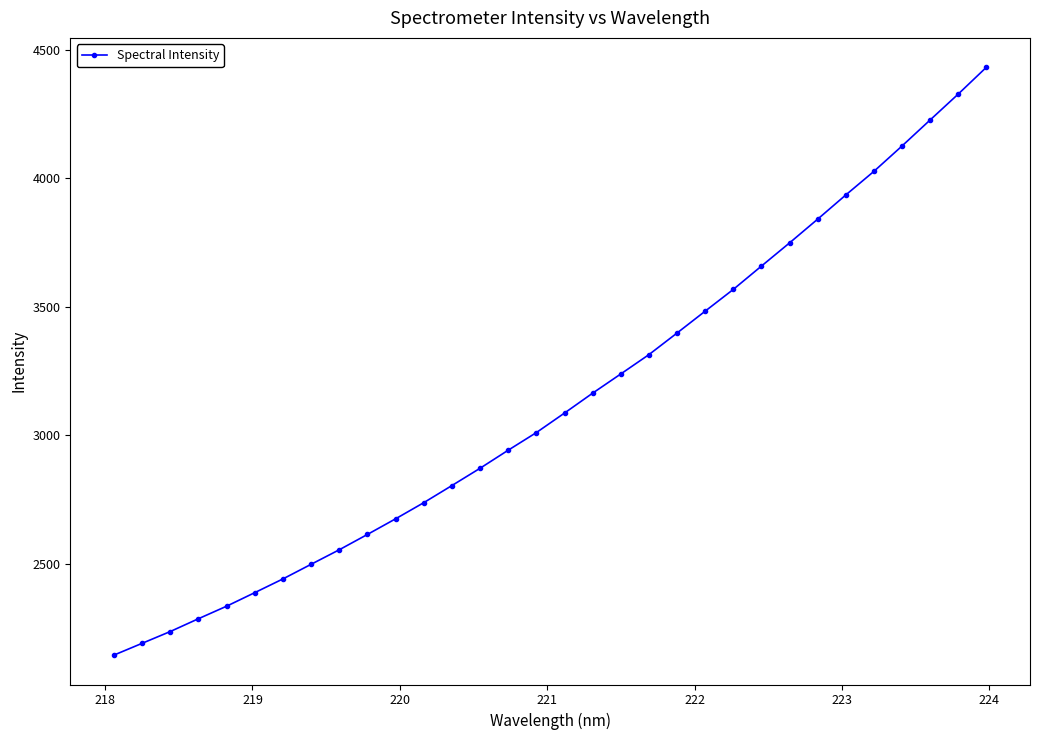

What is the value of the 14th point from the left?

2872.0